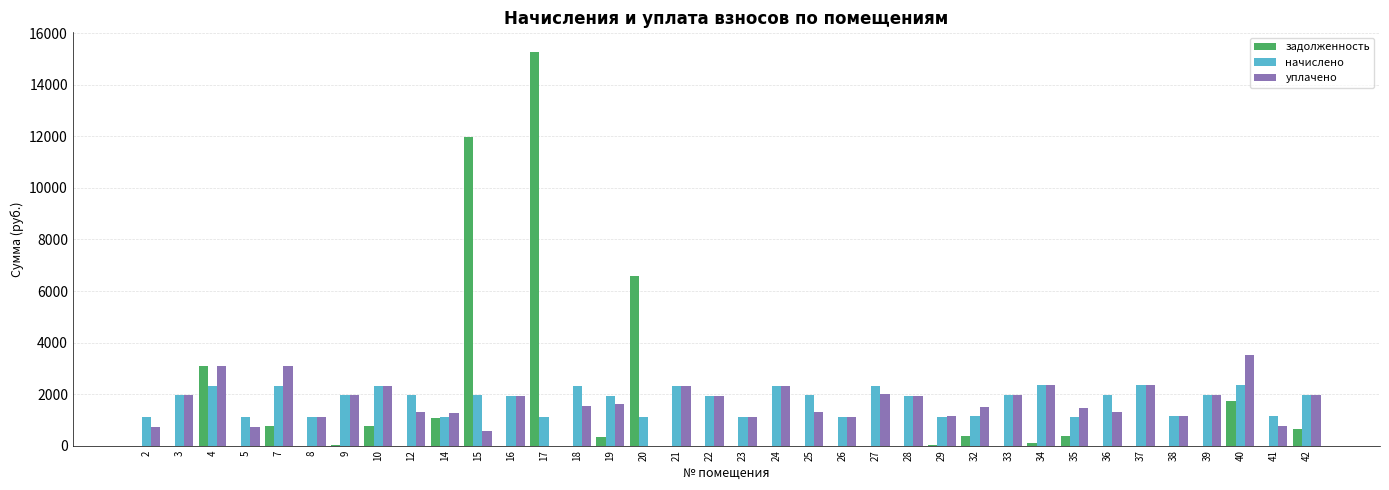

Are the bars grouped side by side (vs. stacked)?

Yes